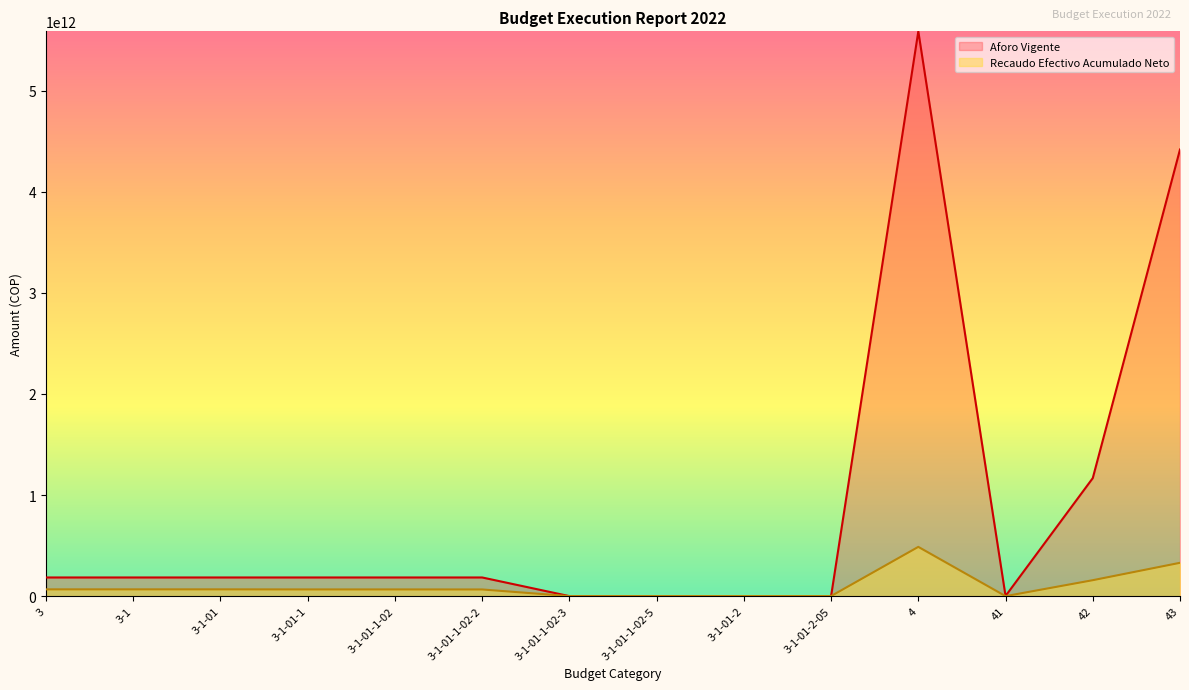

What is the difference between the highest and lowest values at 3-1-01-1?

118336726658.0